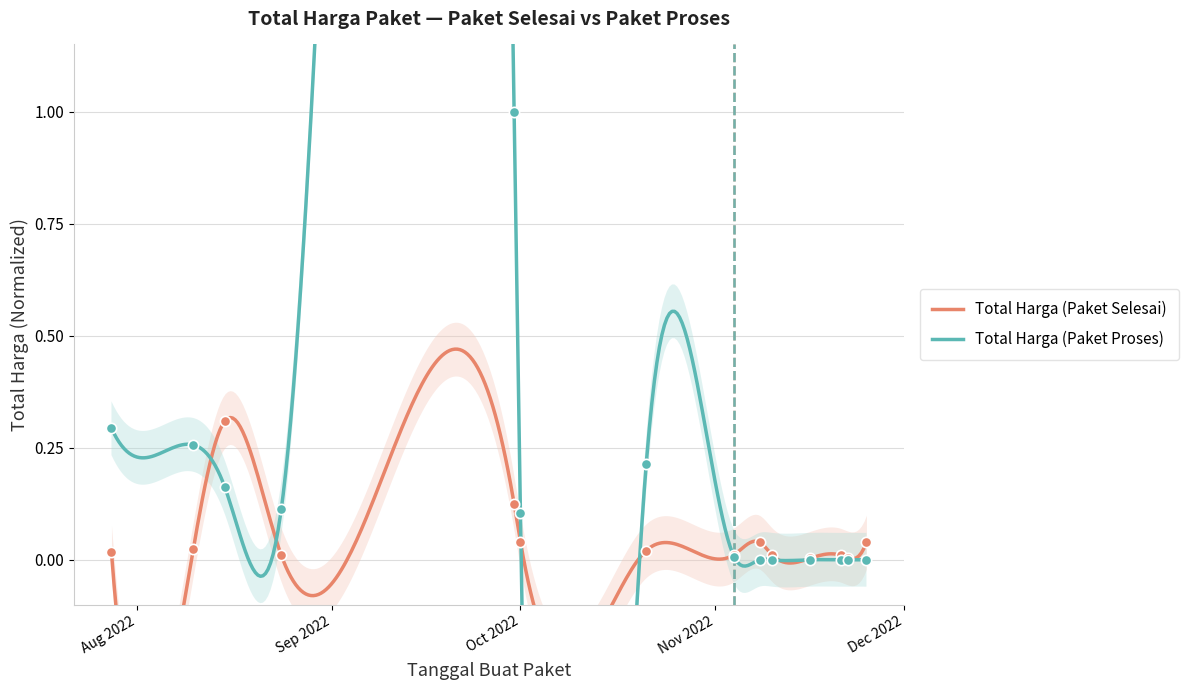

At how many categories does at least one series exceed 0?

14